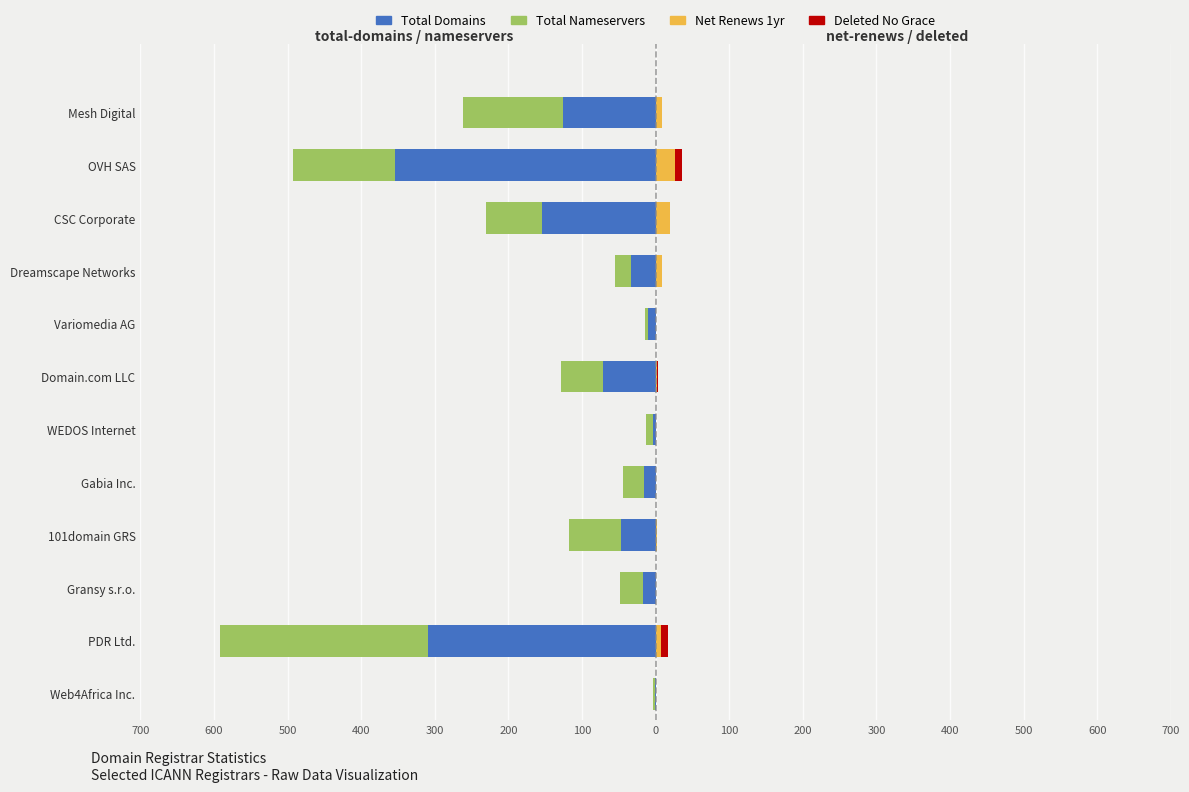

The Total Nameservers series shows -10 at WEDOS Internet. True or false?

True